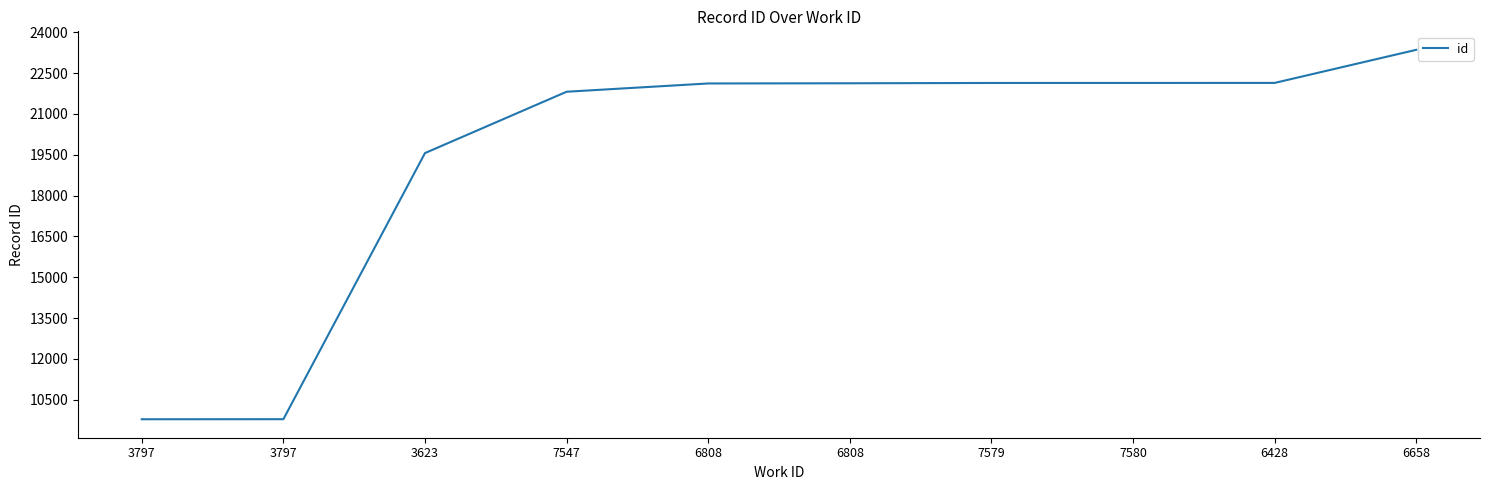

What is the label of the 7th point from the left?

7579